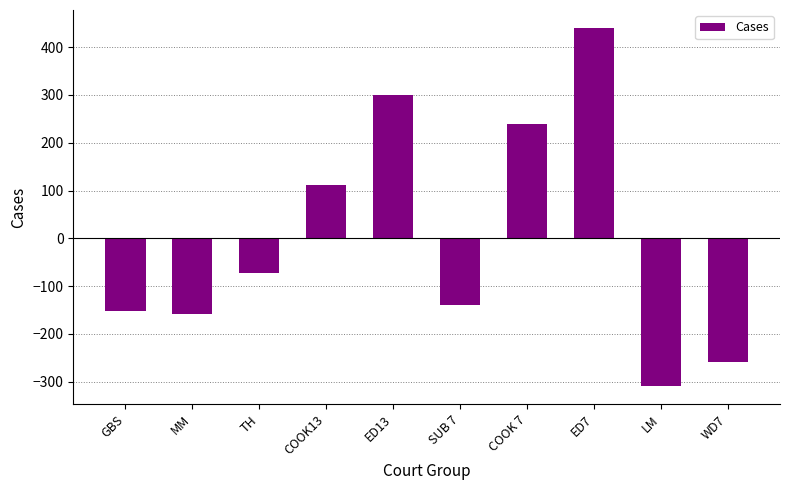

What is the difference between the maximum and minimum values?

750.0